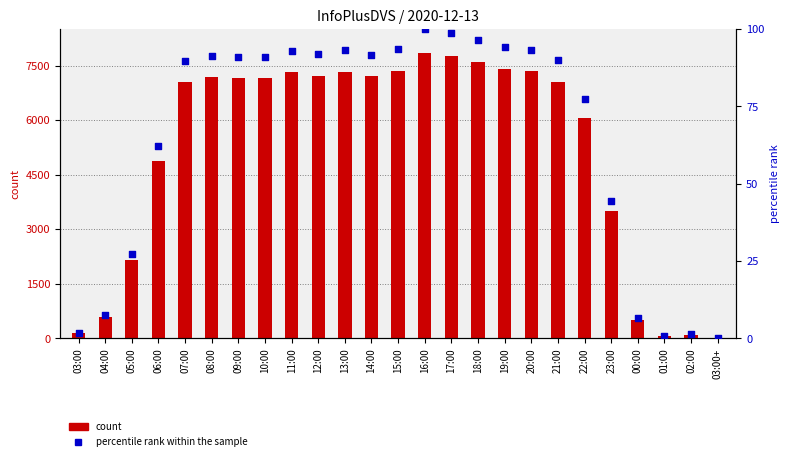

What are all the series names shown in the legend?

count, percentile rank within the sample